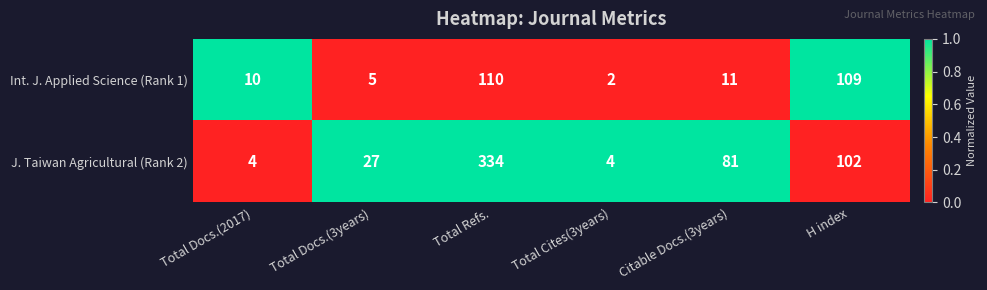

Which label corresponds to the smallest value in the chart?

Total Cites(3years)